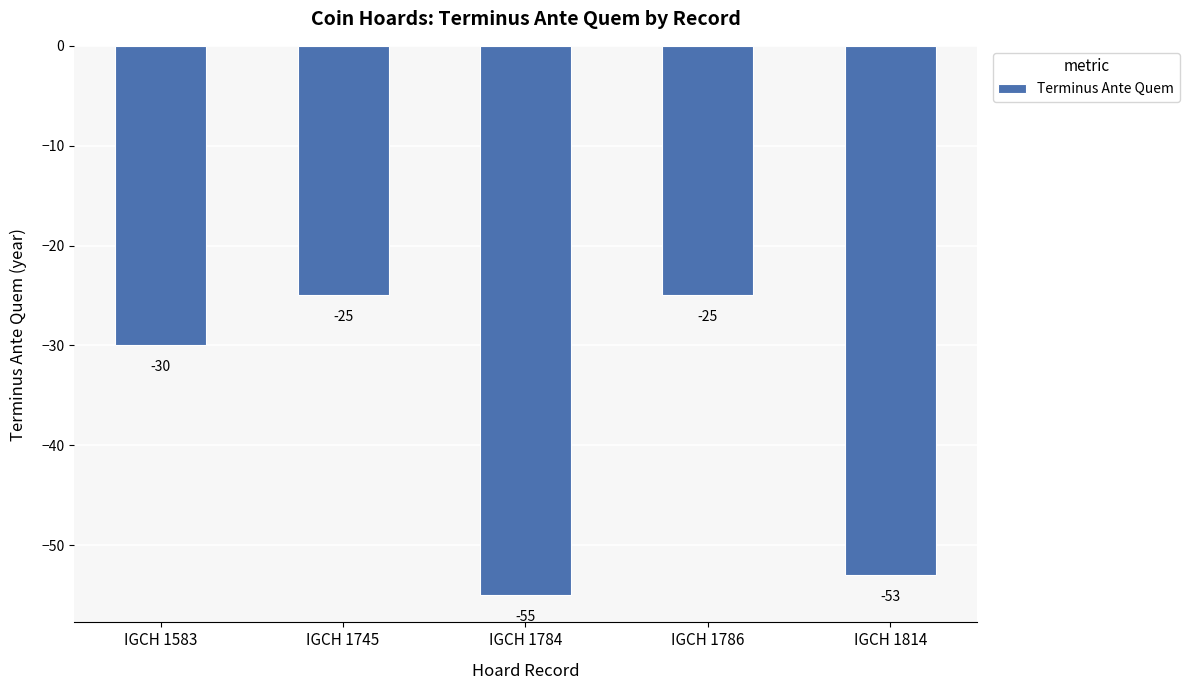

At which label does the data first exceed -30?

IGCH 1745